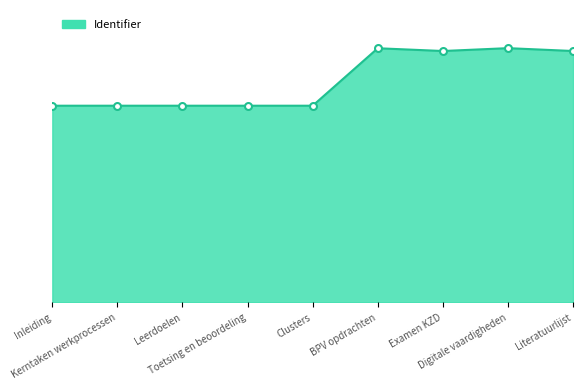

What is the change in value from Inleiding to Literatuurlijst?

+1077918